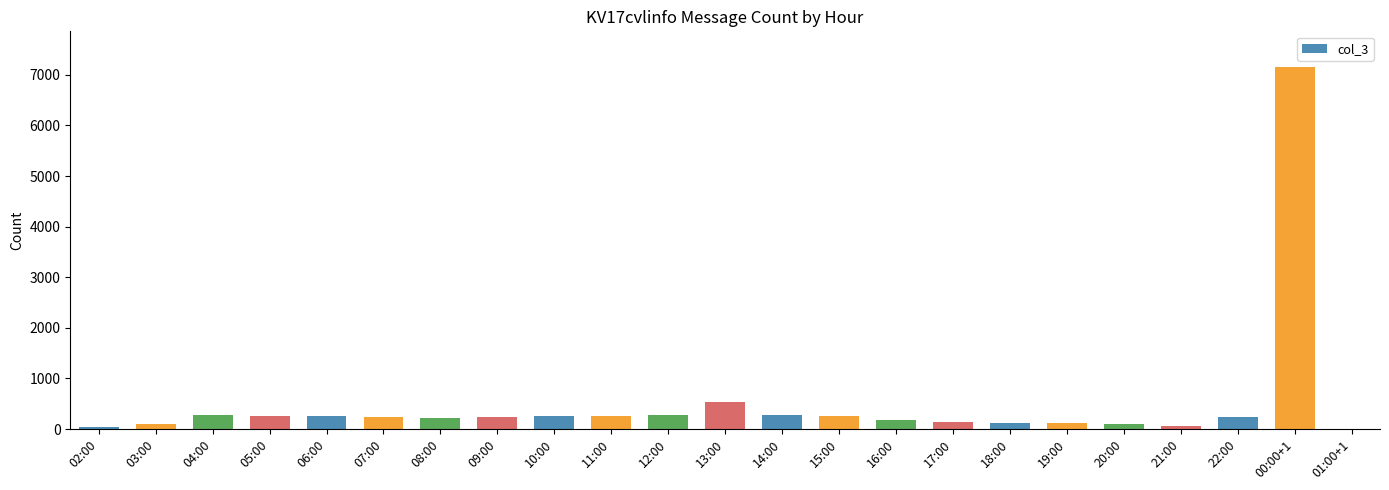

Count the number of data series in this chart.

1